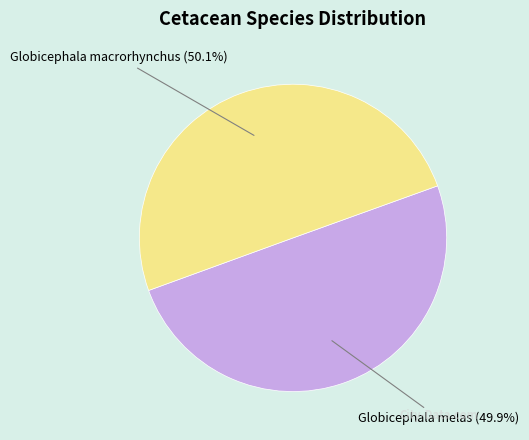

What is the total percentage of Globicephala melas and Globicephala macrorhynchus?

100.0%